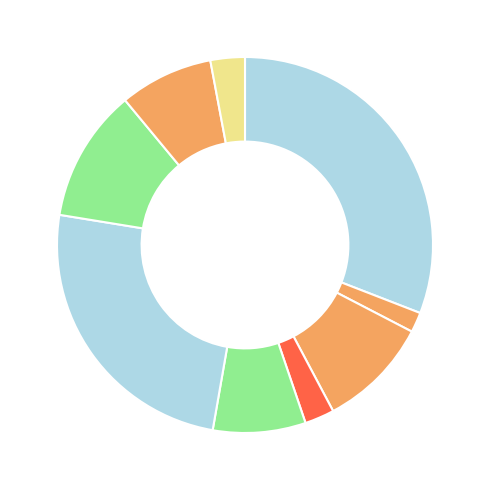

How many slices are in this pie chart?

9